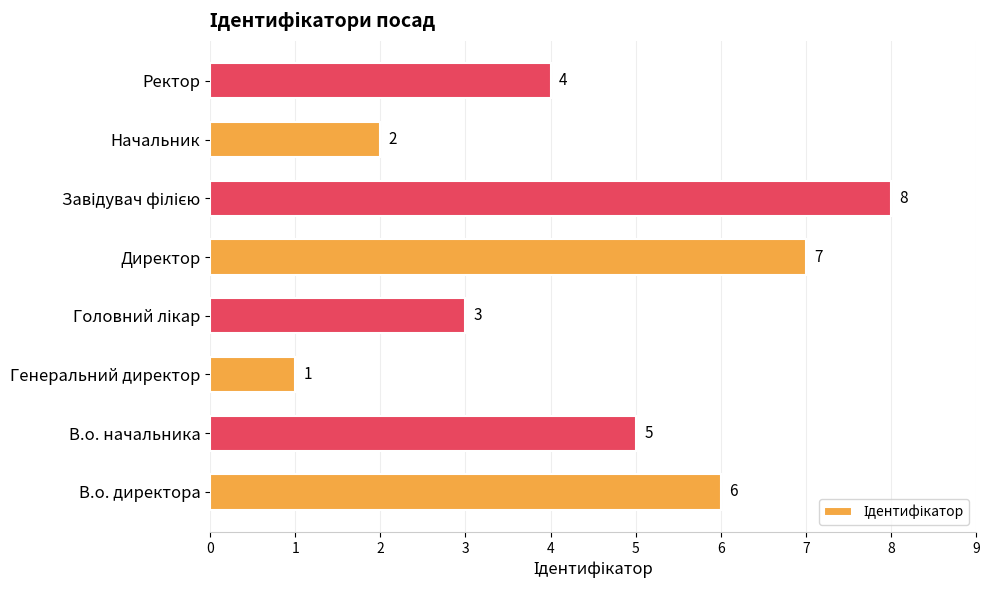

Is it true that the value at В.о. директора is 9?

False